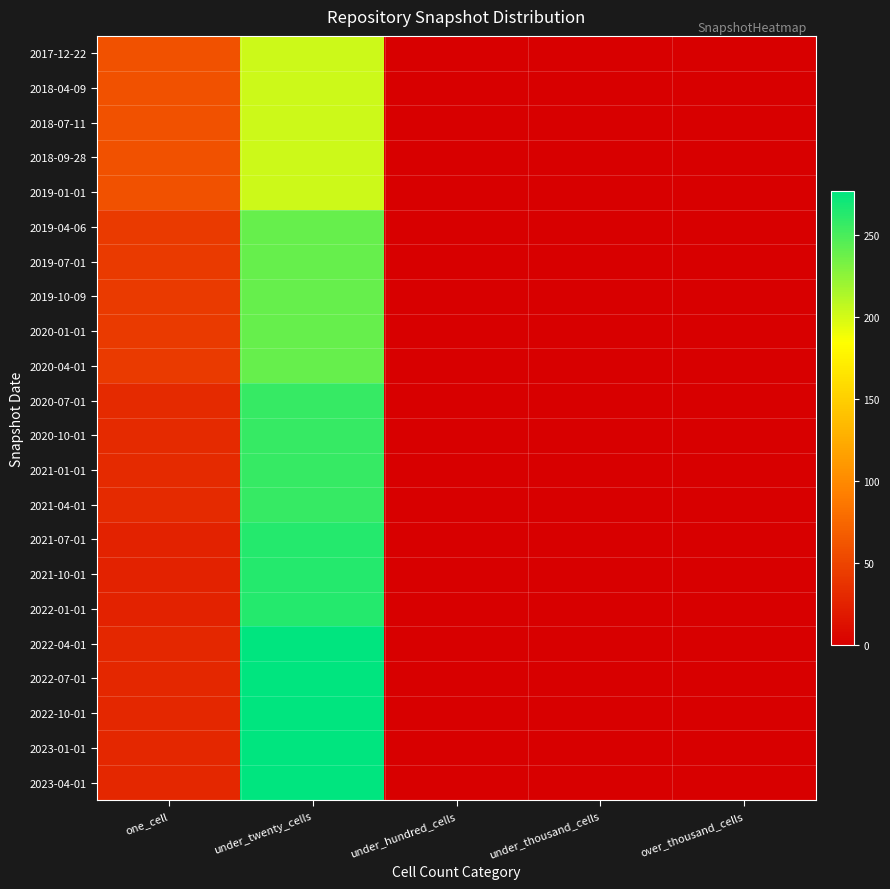

Reading right to left, what are all the values shown in this chart?

2017-12-22: over_thousand_cells=0	under_thousand_cells=0	under_hundred_cells=0	under_twenty_cells=203	one_cell=59
2018-04-09: over_thousand_cells=0	under_thousand_cells=0	under_hundred_cells=0	under_twenty_cells=203	one_cell=59
2018-07-11: over_thousand_cells=0	under_thousand_cells=0	under_hundred_cells=0	under_twenty_cells=203	one_cell=59
2018-09-28: over_thousand_cells=0	under_thousand_cells=0	under_hundred_cells=0	under_twenty_cells=203	one_cell=59
2019-01-01: over_thousand_cells=0	under_thousand_cells=0	under_hundred_cells=0	under_twenty_cells=203	one_cell=59
2019-04-06: over_thousand_cells=0	under_thousand_cells=0	under_hundred_cells=0	under_twenty_cells=240	one_cell=43
2019-07-01: over_thousand_cells=0	under_thousand_cells=0	under_hundred_cells=0	under_twenty_cells=240	one_cell=43
2019-10-09: over_thousand_cells=0	under_thousand_cells=0	under_hundred_cells=0	under_twenty_cells=240	one_cell=43
2020-01-01: over_thousand_cells=0	under_thousand_cells=0	under_hundred_cells=0	under_twenty_cells=240	one_cell=43
2020-04-01: over_thousand_cells=0	under_thousand_cells=0	under_hundred_cells=0	under_twenty_cells=240	one_cell=43
2020-07-01: over_thousand_cells=0	under_thousand_cells=0	under_hundred_cells=0	under_twenty_cells=257	one_cell=31
2020-10-01: over_thousand_cells=0	under_thousand_cells=0	under_hundred_cells=0	under_twenty_cells=257	one_cell=31
2021-01-01: over_thousand_cells=0	under_thousand_cells=0	under_hundred_cells=0	under_twenty_cells=257	one_cell=31
2021-04-01: over_thousand_cells=0	under_thousand_cells=0	under_hundred_cells=0	under_twenty_cells=257	one_cell=31
2021-07-01: over_thousand_cells=0	under_thousand_cells=0	under_hundred_cells=0	under_twenty_cells=263	one_cell=25
2021-10-01: over_thousand_cells=0	under_thousand_cells=0	under_hundred_cells=0	under_twenty_cells=263	one_cell=25
2022-01-01: over_thousand_cells=0	under_thousand_cells=0	under_hundred_cells=0	under_twenty_cells=263	one_cell=25
2022-04-01: over_thousand_cells=0	under_thousand_cells=0	under_hundred_cells=0	under_twenty_cells=277	one_cell=29
2022-07-01: over_thousand_cells=0	under_thousand_cells=0	under_hundred_cells=0	under_twenty_cells=277	one_cell=29
2022-10-01: over_thousand_cells=0	under_thousand_cells=0	under_hundred_cells=0	under_twenty_cells=277	one_cell=29
2023-01-01: over_thousand_cells=0	under_thousand_cells=0	under_hundred_cells=0	under_twenty_cells=277	one_cell=29
2023-04-01: over_thousand_cells=0	under_thousand_cells=0	under_hundred_cells=0	under_twenty_cells=277	one_cell=29